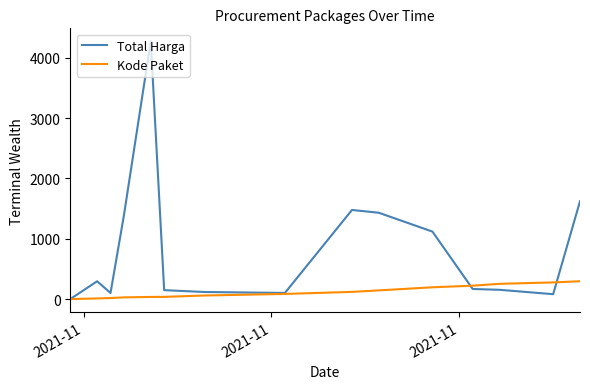

What is the sum of all Total Harga values?

12490.0